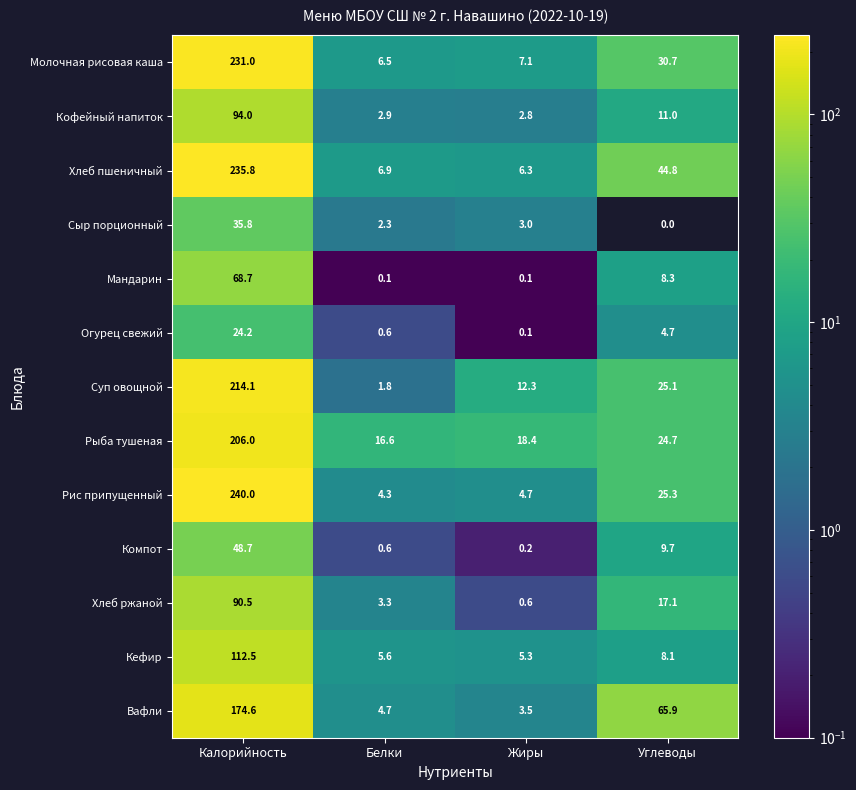

How many data points in Кефир are above 8?

2